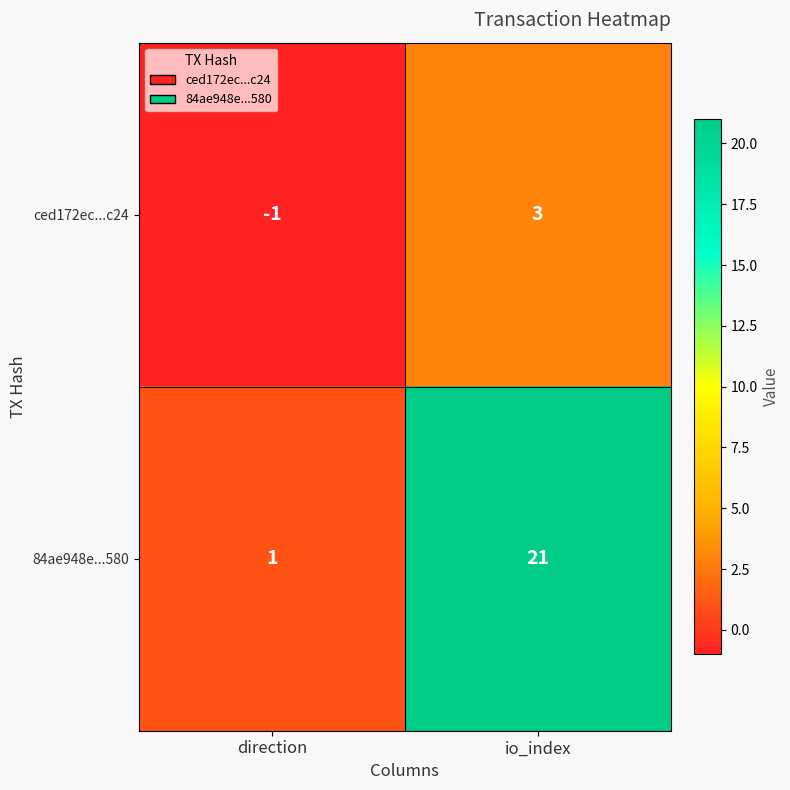

What is the difference between the ced172ec...c24 values at io_index and direction?

4